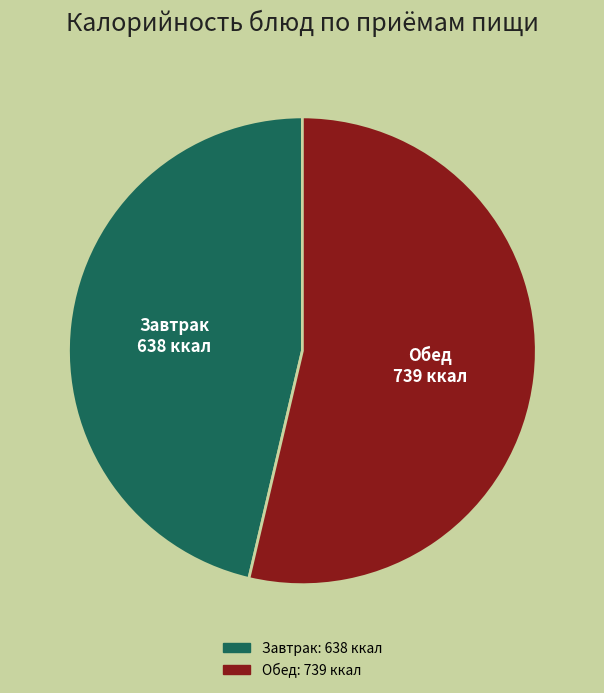

Does any single category account for the majority?

Yes